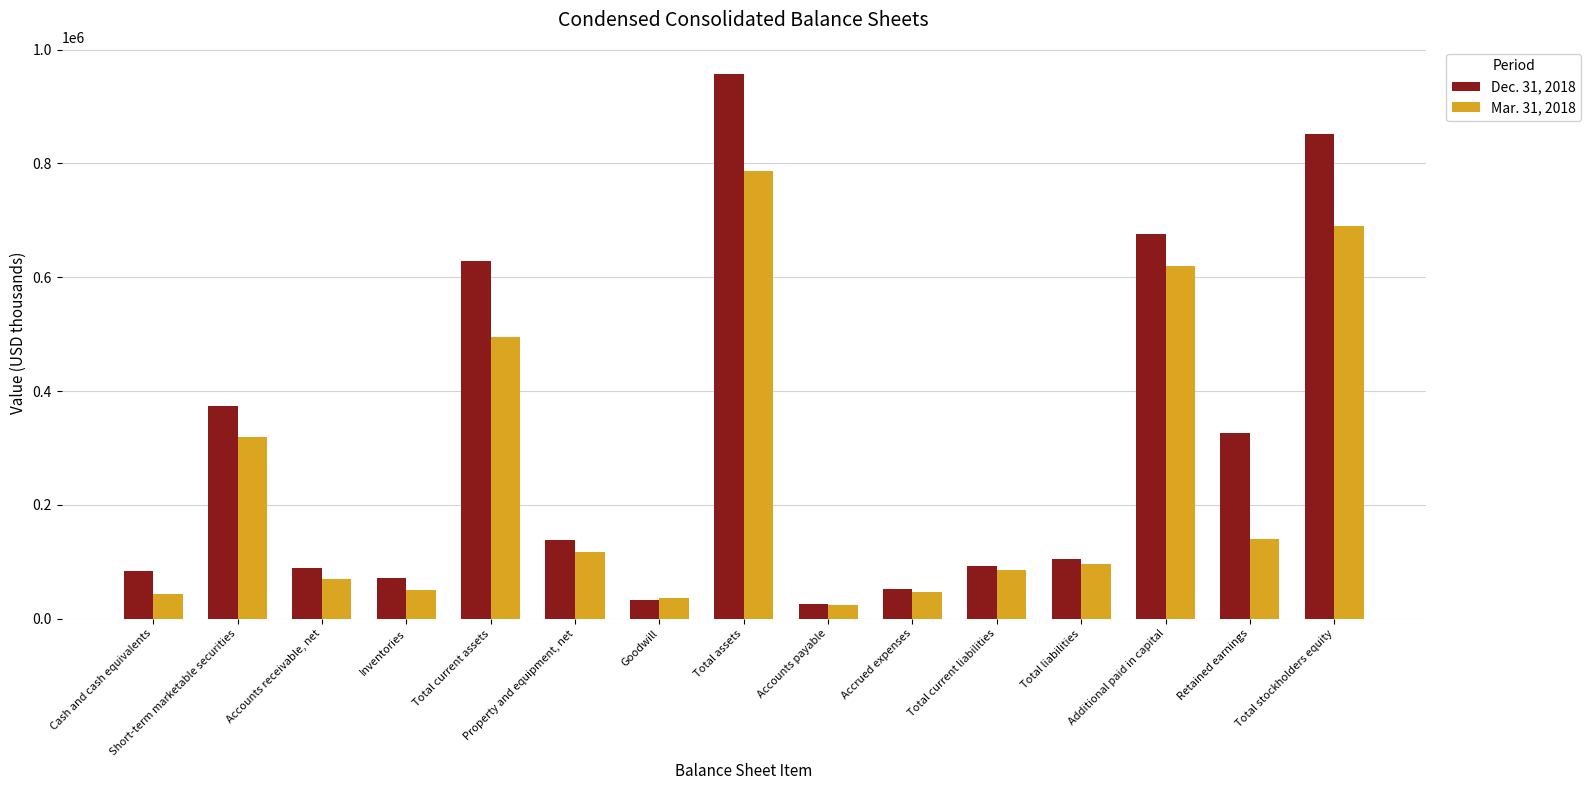

At which label does Mar. 31, 2018 reach its peak?

Total assets